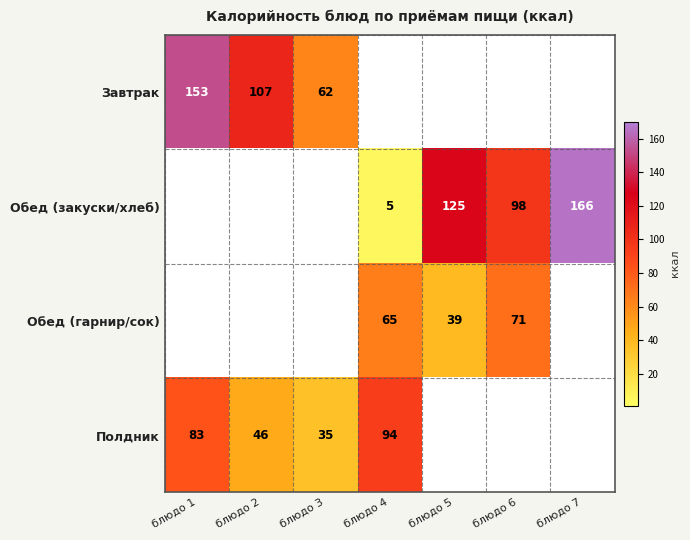

The Полдник series shows 46 at блюдо 2. True or false?

True